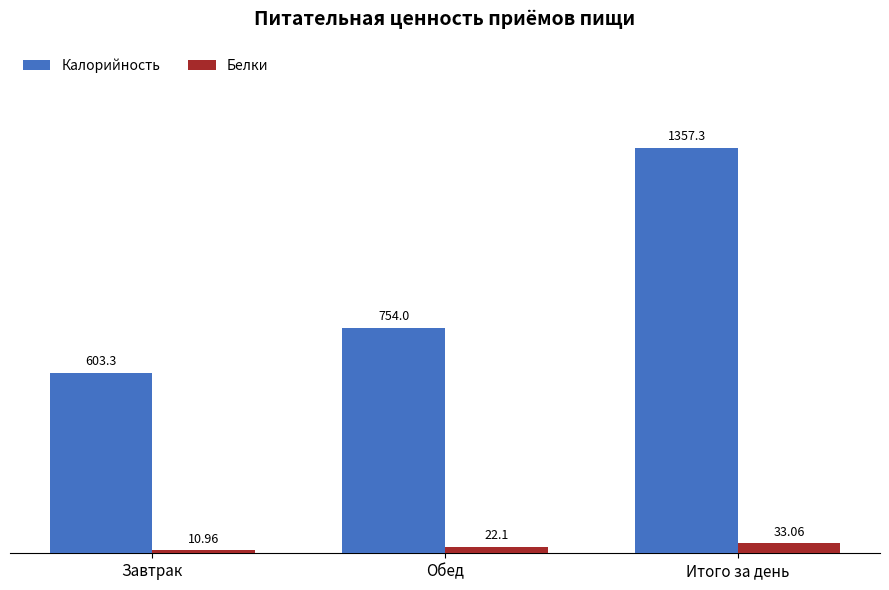

How many data points does each series have?

3